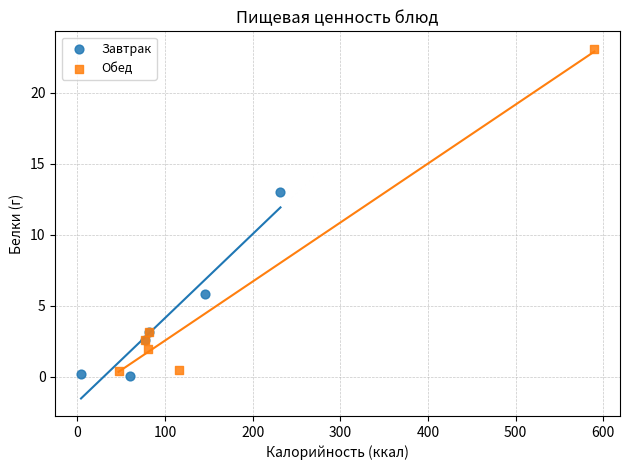

Which series reaches the minimum Y coordinate?

Завтрак